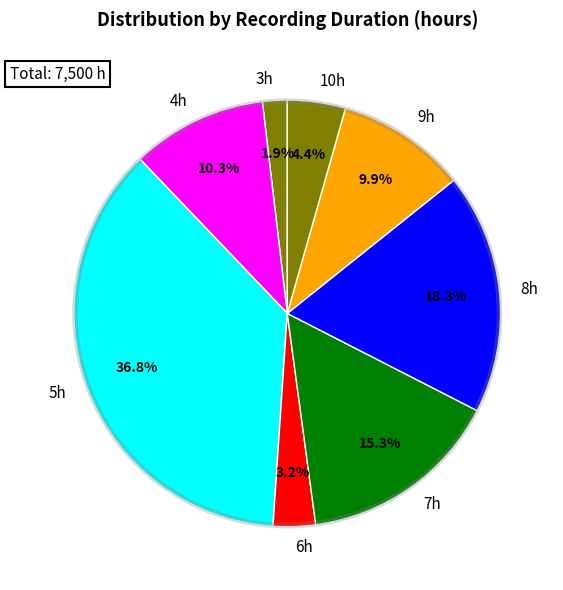

Which has a higher value, 5h or 6h?

5h